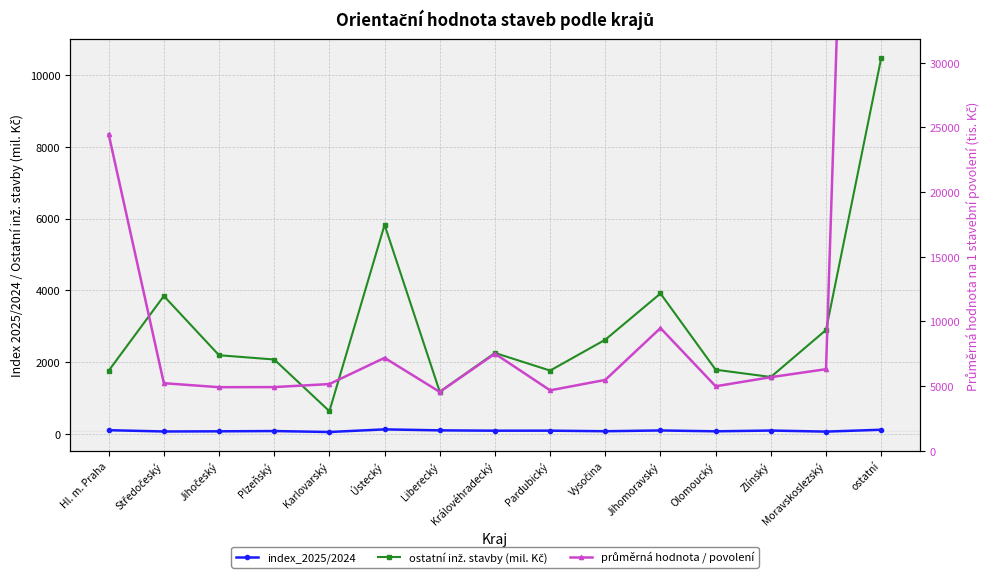

List the series in order of their overall mean, highest first.

průměrná hodnota / povolení, ostatní inž. stavby (mil. Kč), index_2025/2024